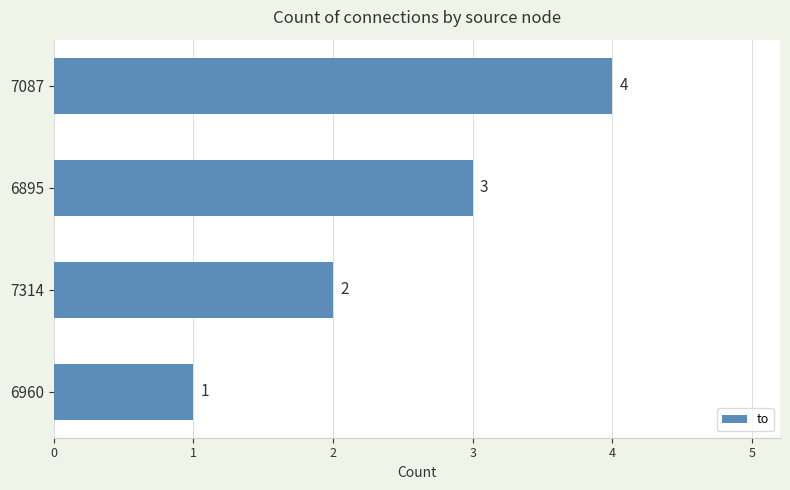

What is the greatest value displayed?

4